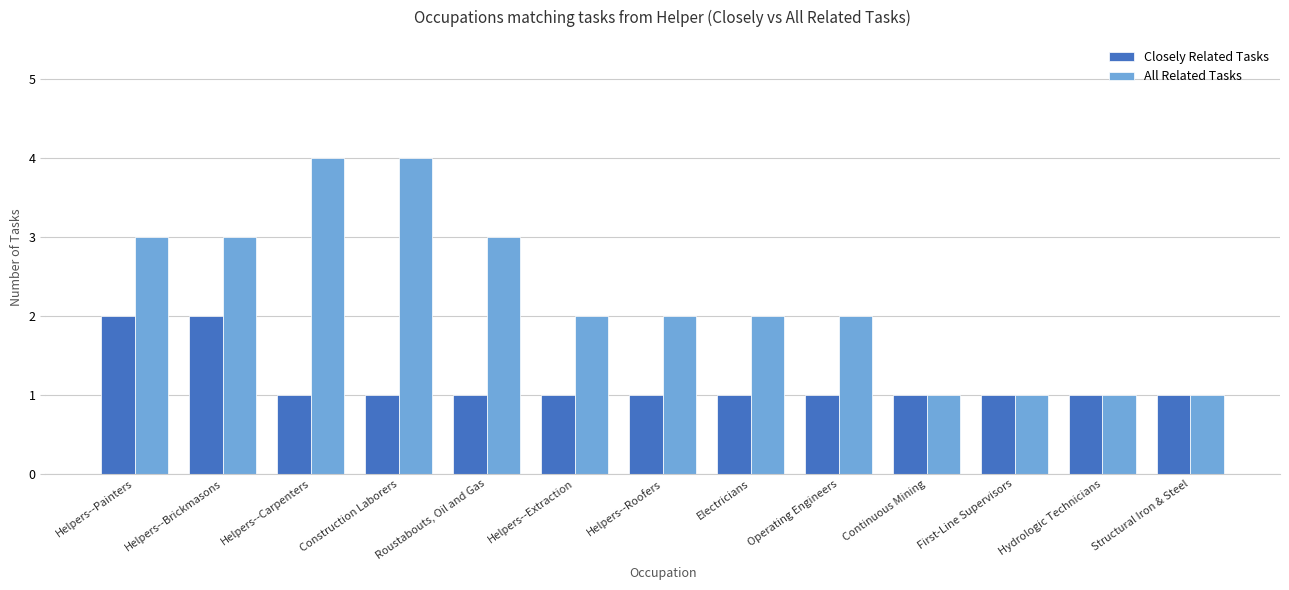

Reading right to left, extract all data points from this chart.

Closely Related Tasks: Structural Iron & Steel=1	Hydrologic Technicians=1	First-Line Supervisors=1	Continuous Mining=1	Operating Engineers=1	Electricians=1	Helpers--Roofers=1	Helpers--Extraction=1	Roustabouts, Oil and Gas=1	Construction Laborers=1	Helpers--Carpenters=1	Helpers--Brickmasons=2	Helpers--Painters=2
All Related Tasks: Structural Iron & Steel=1	Hydrologic Technicians=1	First-Line Supervisors=1	Continuous Mining=1	Operating Engineers=2	Electricians=2	Helpers--Roofers=2	Helpers--Extraction=2	Roustabouts, Oil and Gas=3	Construction Laborers=4	Helpers--Carpenters=4	Helpers--Brickmasons=3	Helpers--Painters=3